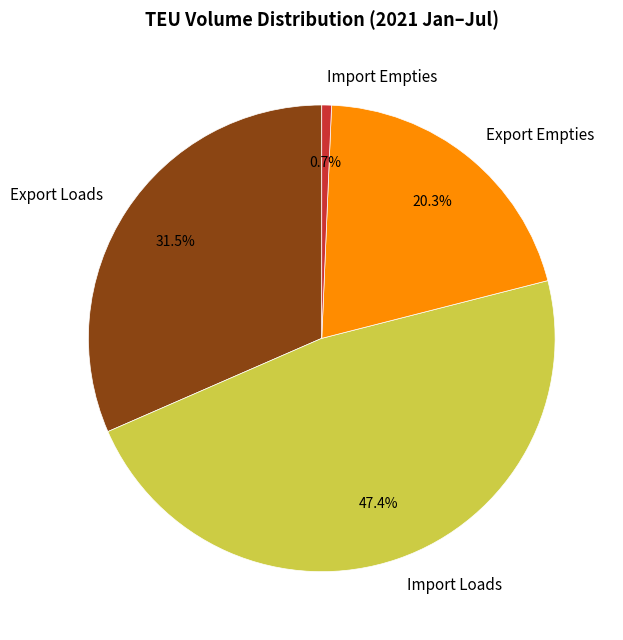

Does any single category account for the majority?

No